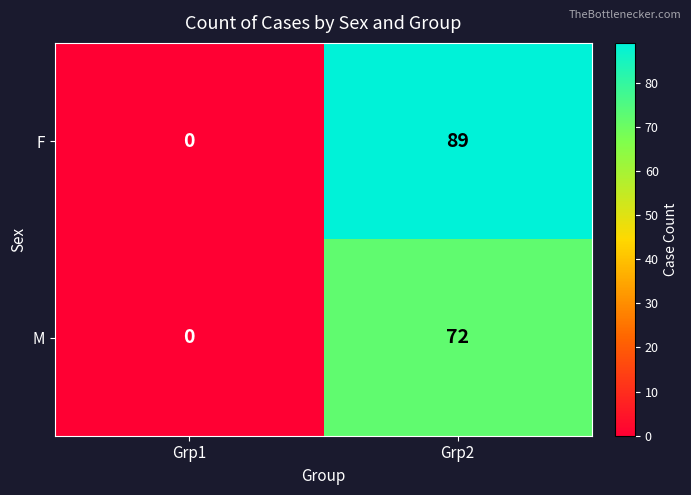

What is the difference between the M values at Grp2 and Grp1?

72